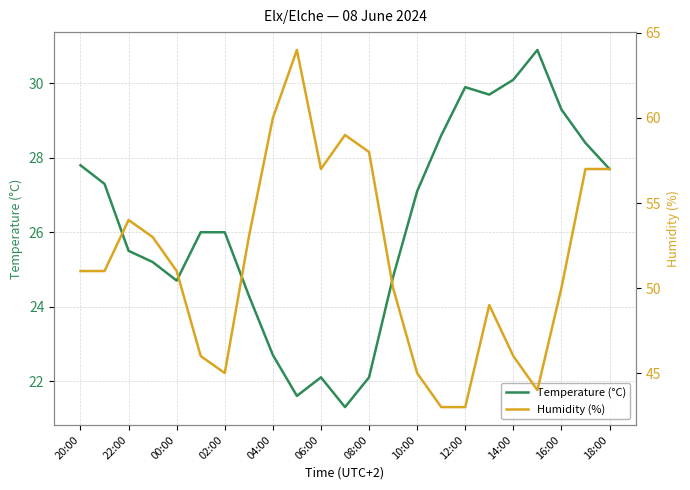

The Temperature (°C) series shows 27.7 at 18:00. True or false?

True